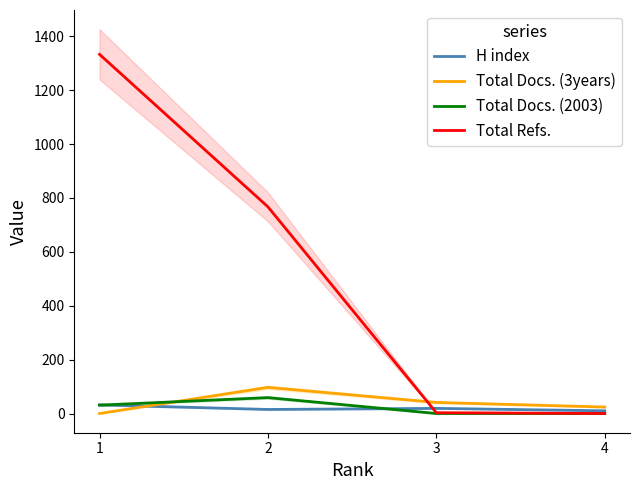

How many times do Total Refs. and H index cross each other?

1